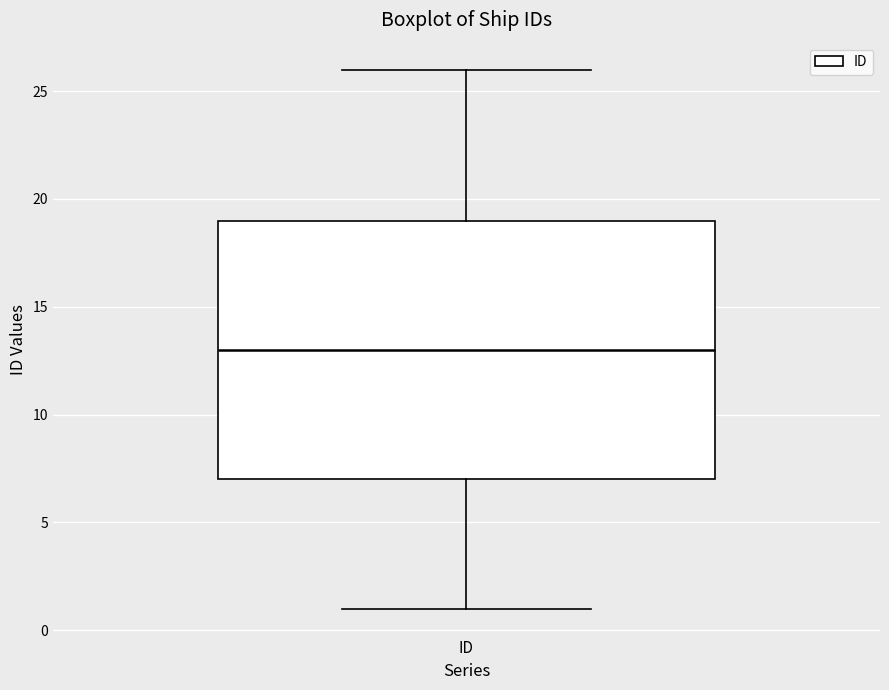

Where does the median line of the box for ID sit on the y-axis? The values are not printed on the chart, so give them approximately, as read against the axis.

13